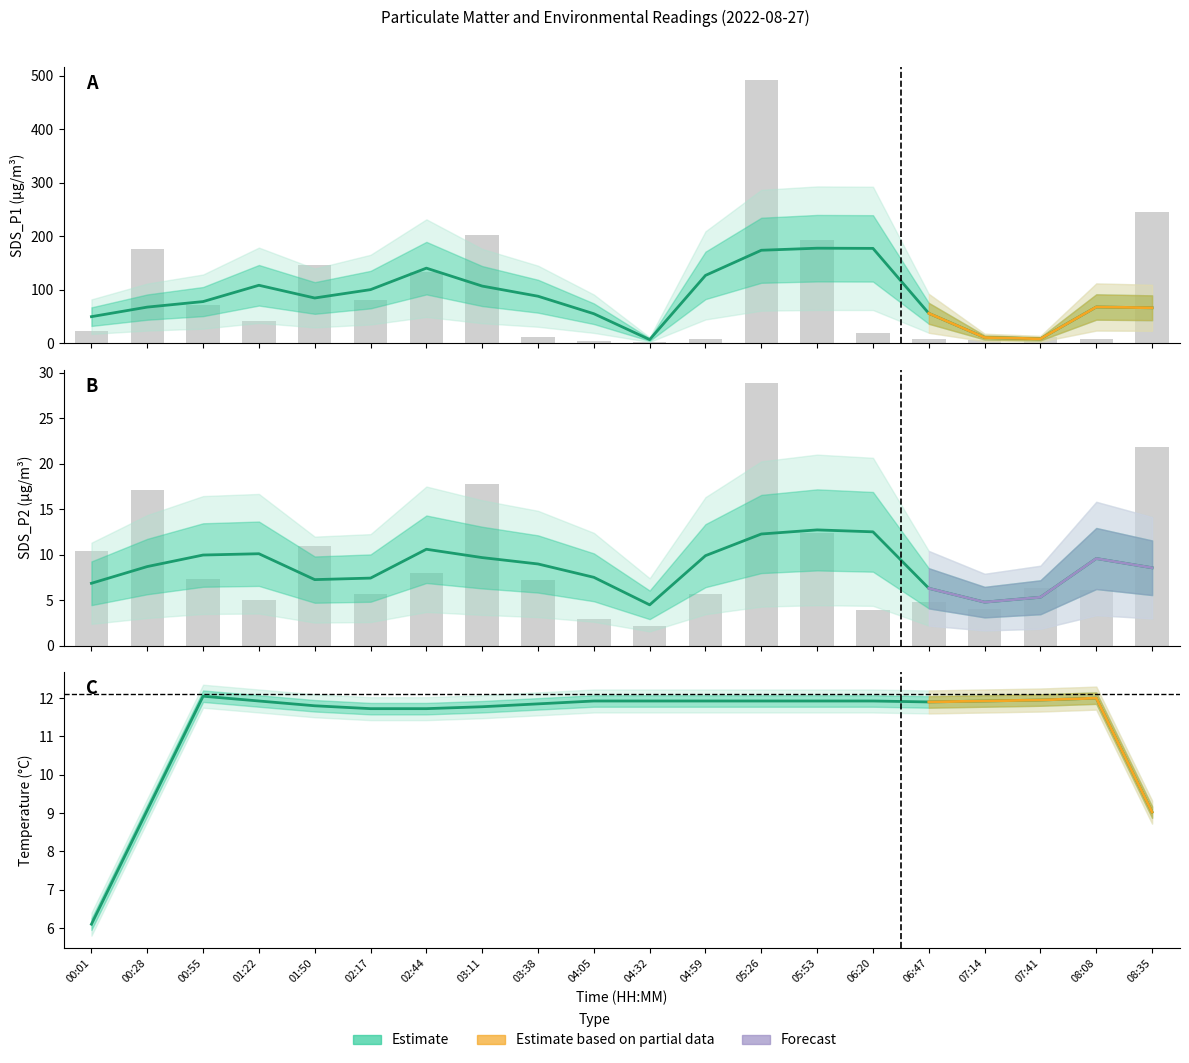

At how many categories does at least one series exceed 106?

7